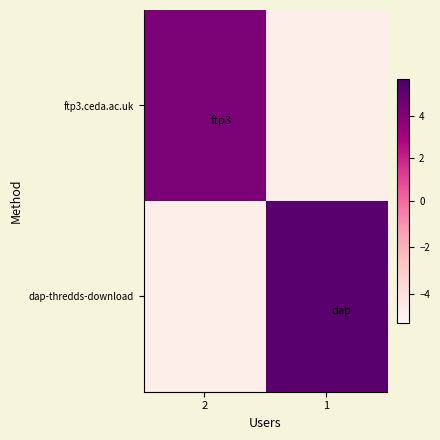

What is the difference between the highest and lowest values at 2?

9.0